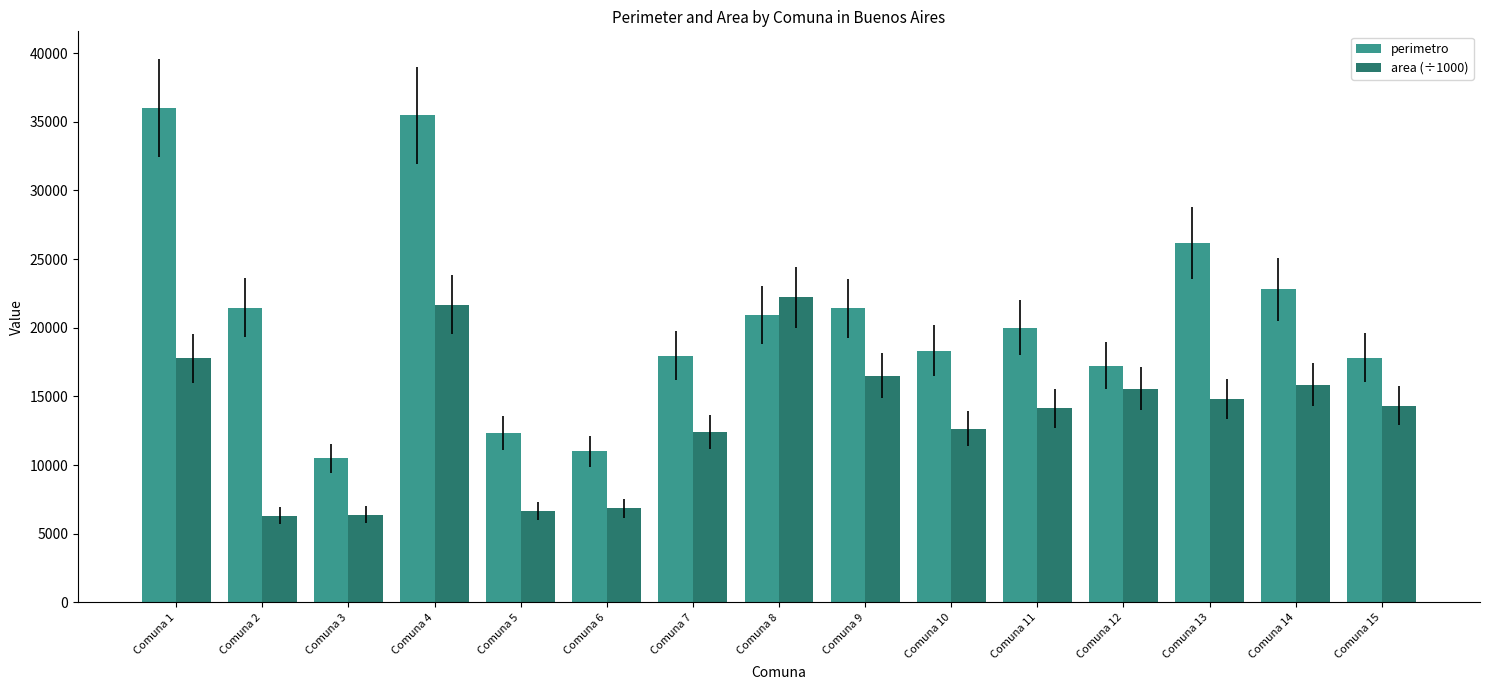

Rank the series by their maximum value, from highest to lowest.

perimetro, area (÷1000)